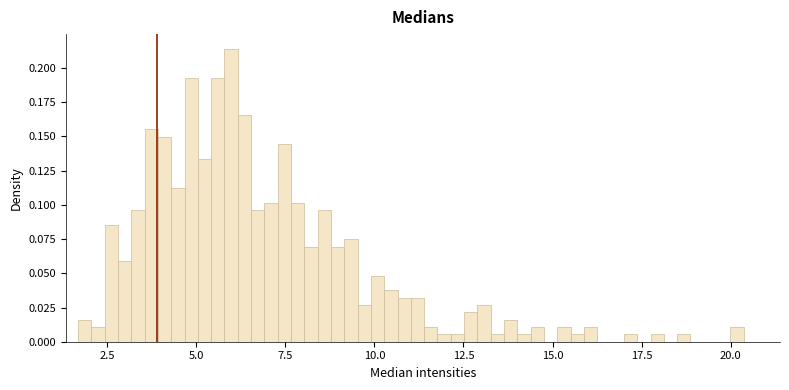

Read against the x-axis, roughly where is the centre of the tallest bar?

6.0